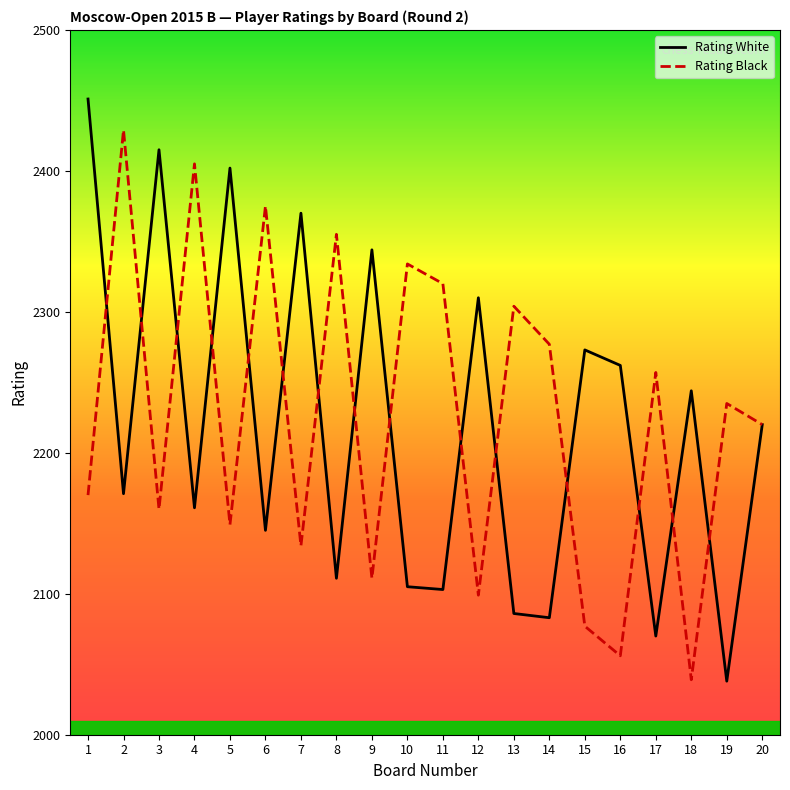

Reading right to left, transcribe all the data shown in this chart.

Rating White: 20=2220	19=2038	18=2244	17=2070	16=2262	15=2273	14=2083	13=2086	12=2310	11=2103	10=2105	9=2344	8=2111	7=2370	6=2145	5=2402	4=2161	3=2415	2=2171	1=2451
Rating Black: 20=2220	19=2235	18=2039	17=2257	16=2056	15=2077	14=2277	13=2304	12=2099	11=2320	10=2334	9=2111	8=2355	7=2134	6=2375	5=2149	4=2405	3=2160	2=2429	1=2170